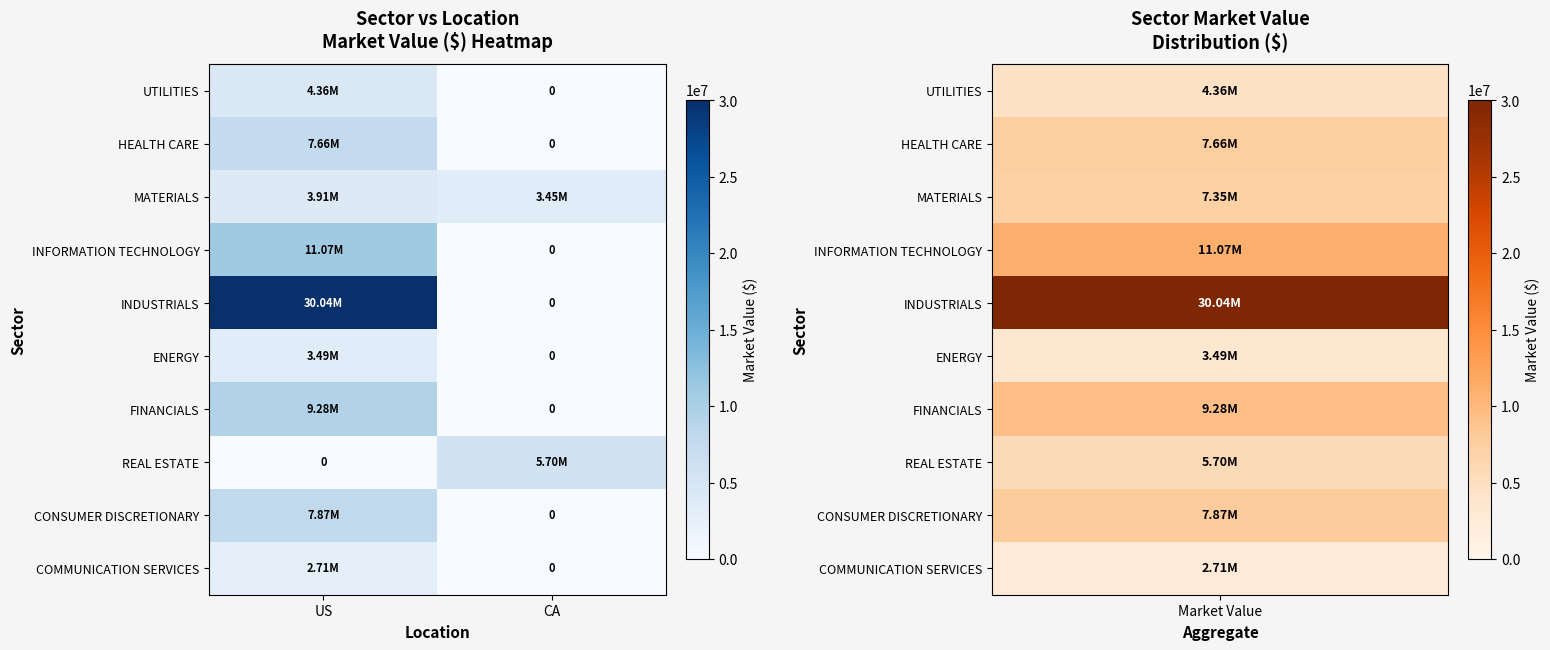

What is the sum of the ENERGY values at US and CA?

3493311.8